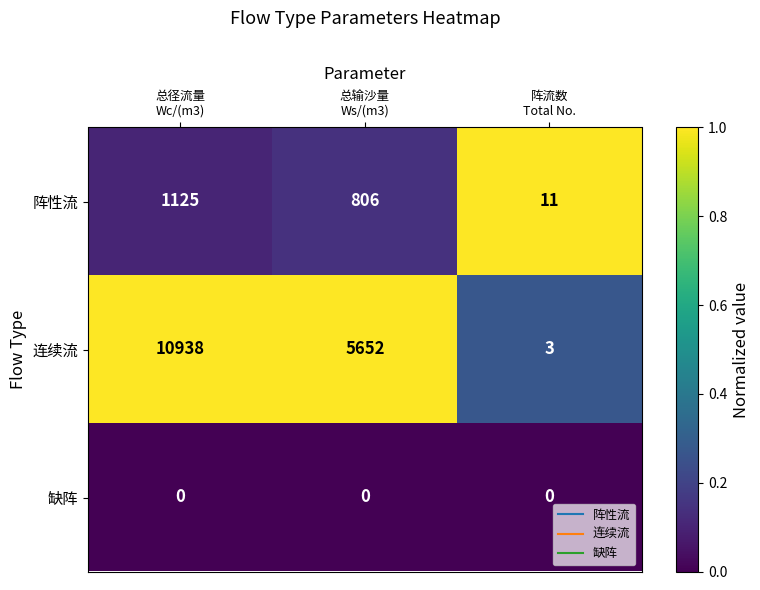

What is the difference between the maximum and minimum values in the 阵性流 series?

1114